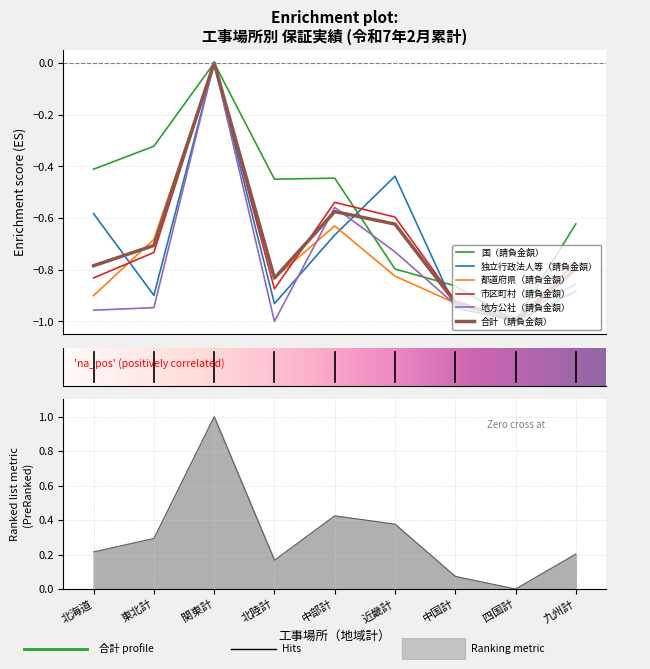

What is the sum of the 地方公社（請負金額） values at 東北計 and 中国計?

-1.9